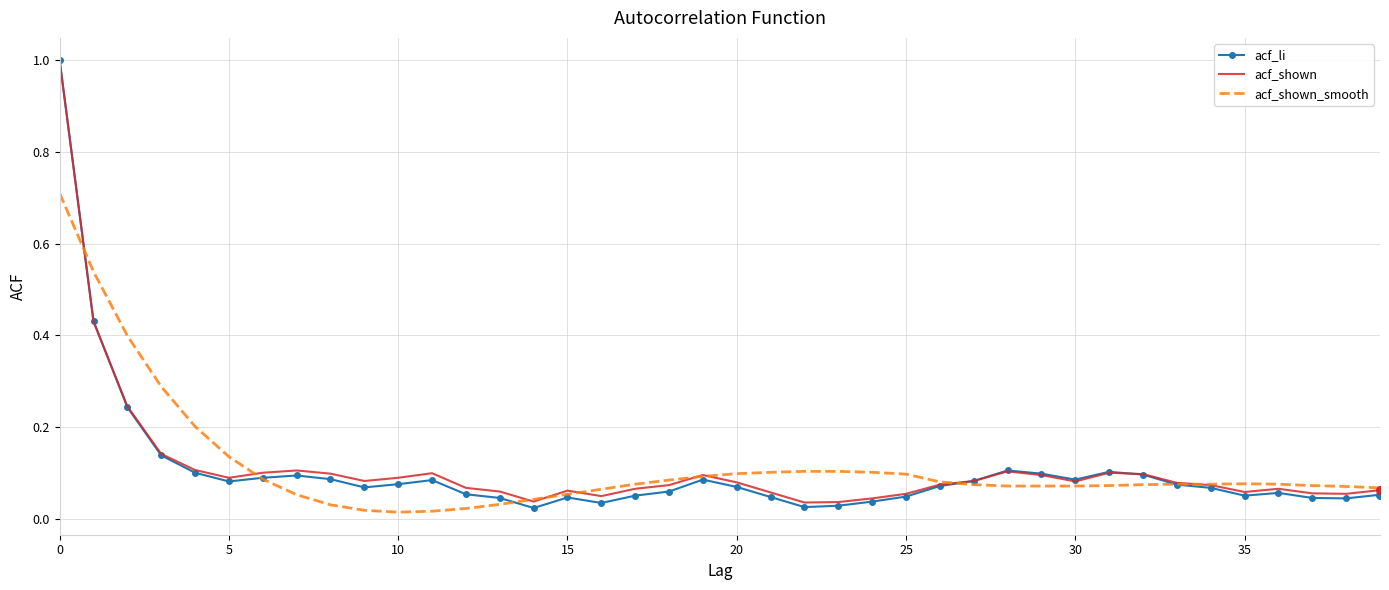

Which series has the largest range (max minus min)?

acf_li